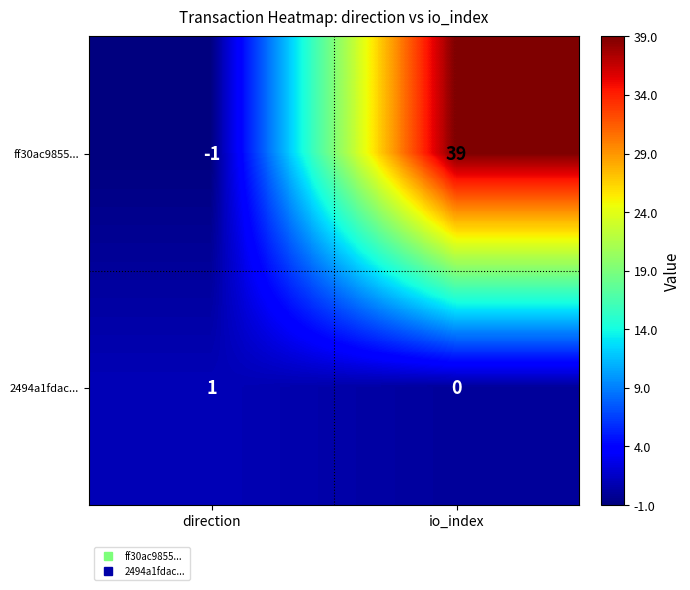

How many data points in ff30ac9855... are less than 39?

1